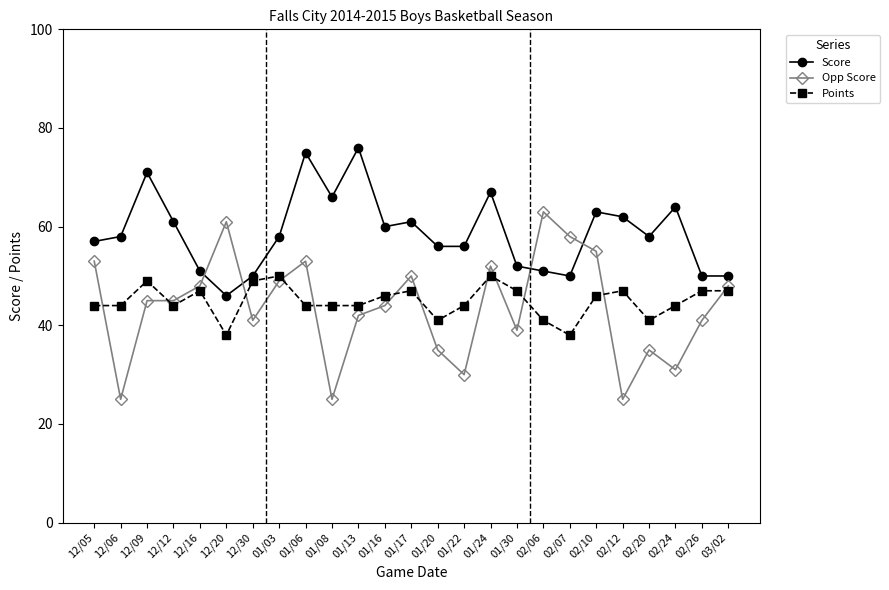

True or false: Points has more than 2 interior local peaks.

True